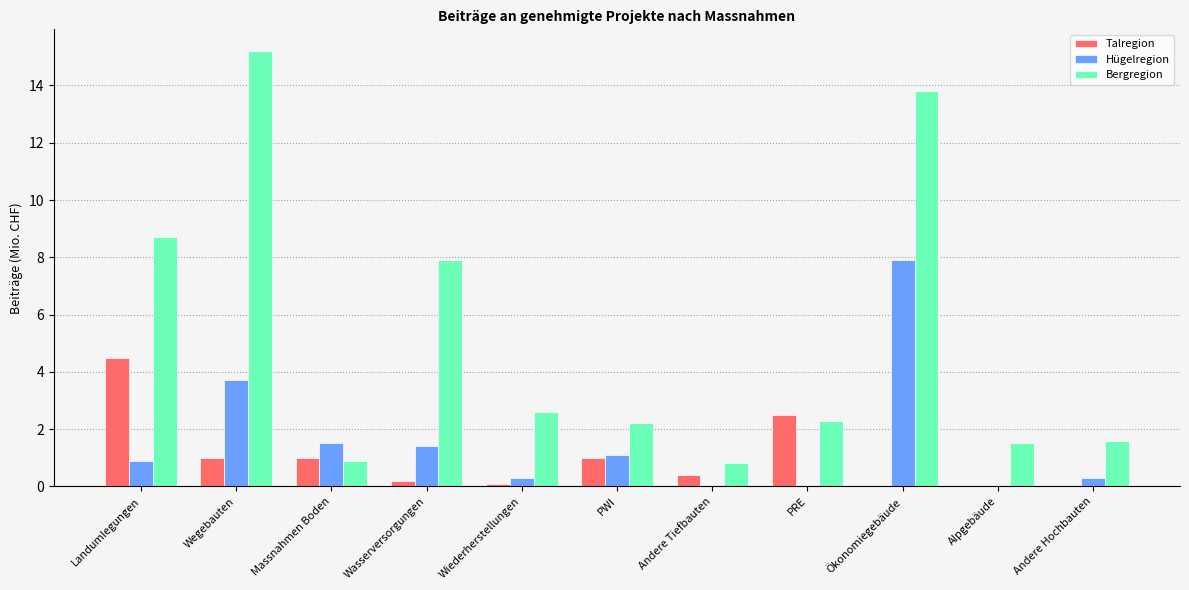

Between PWI and Andere Hochbauten, which series saw the biggest shift?

Talregion